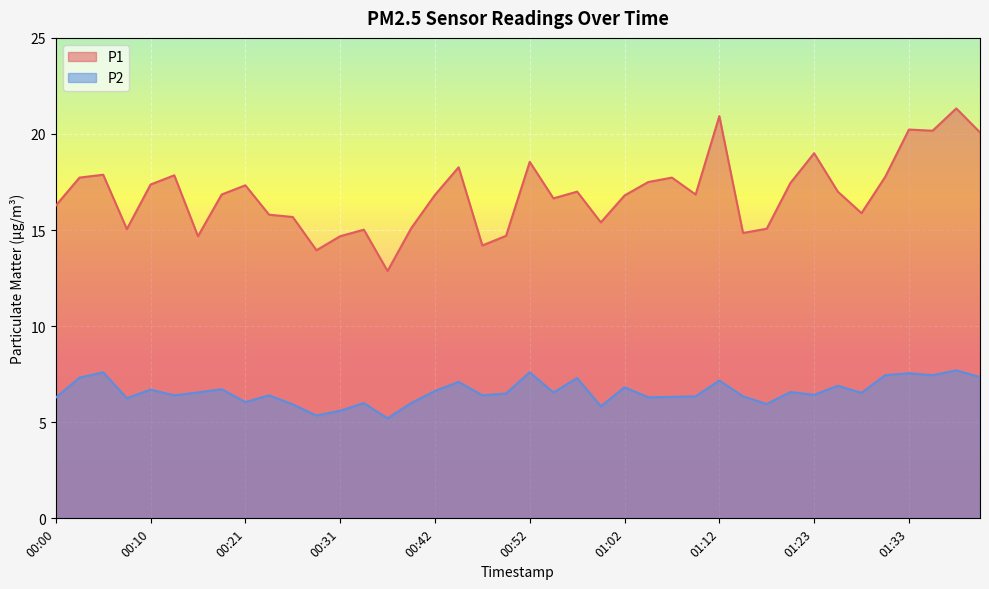

Which series has the widest spread of values?

P1